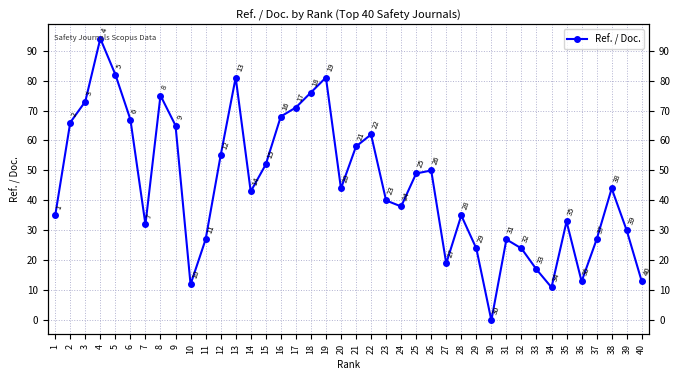

True or false: the data shows 24 at 26.

False